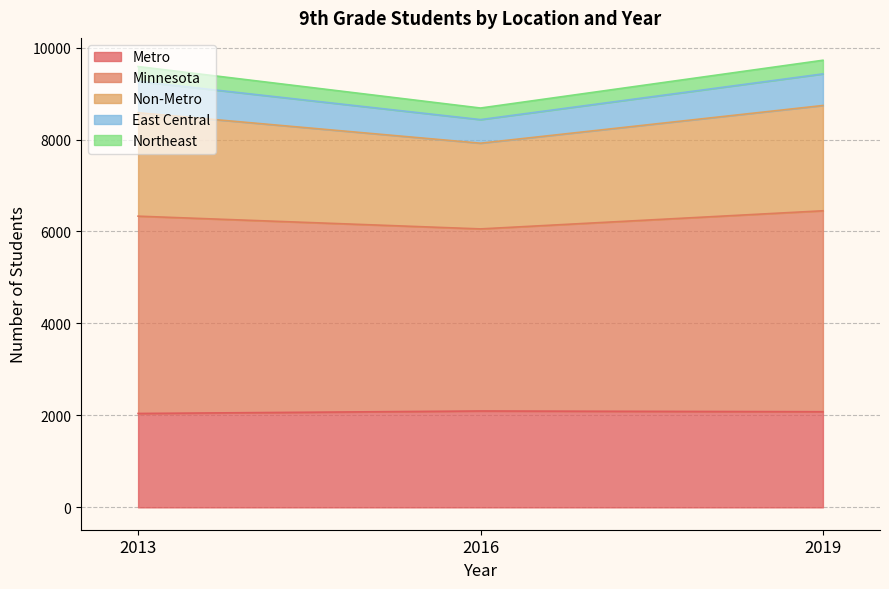

Which has a higher value, 2013 or 2019?

2019